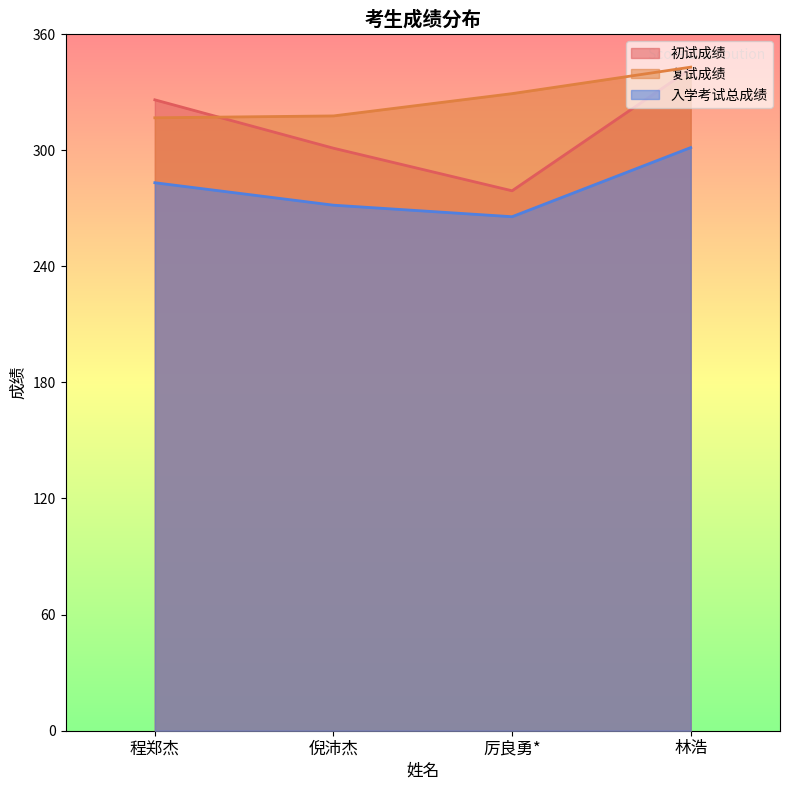

What is the average value of the 复试成绩 series?

326.6